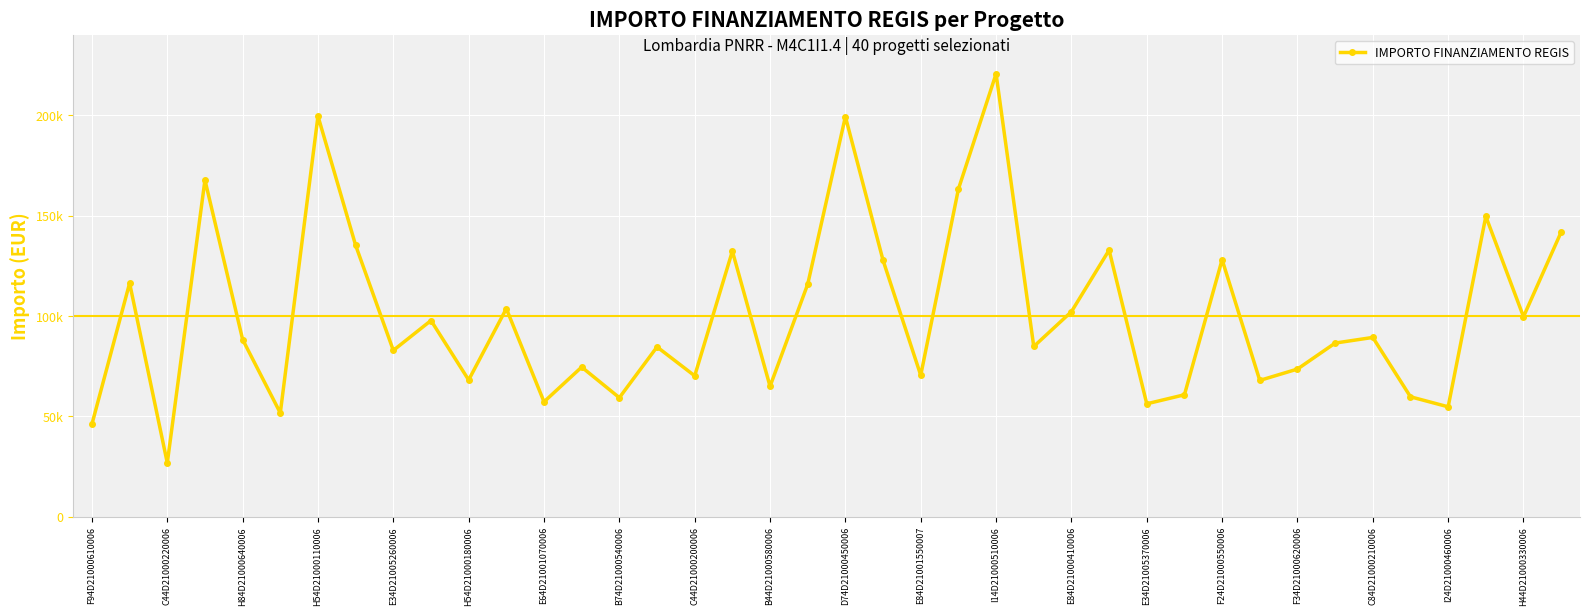

Reading left to right, extract all data points from this chart.

46044.5	116324.6	26730.0	167724.8	88213.8	51620.1	199567.7	135157.2	82798.6	97694.9	68057.8	103619.9	57160.7	74486.0	59229.0	84538.8	70120.9	132279.7	64886.6	115789.8	199303.9	127674.8	70397.4	163198.8	220663.0	84744.5	102092.5	132781.0	56181.6	60687.8	128032.6	67843.7	73496.1	86448.2	89266.3	59681.5	54682.1	149604.4	99582.8	141794.5